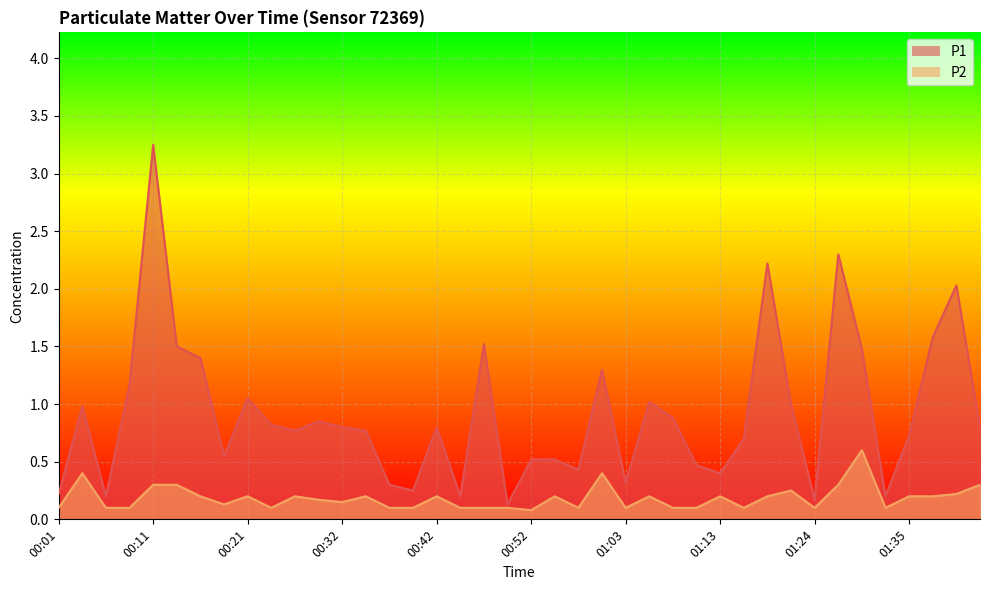

What is the difference between the maximum and minimum values in the P1 series?

3.1